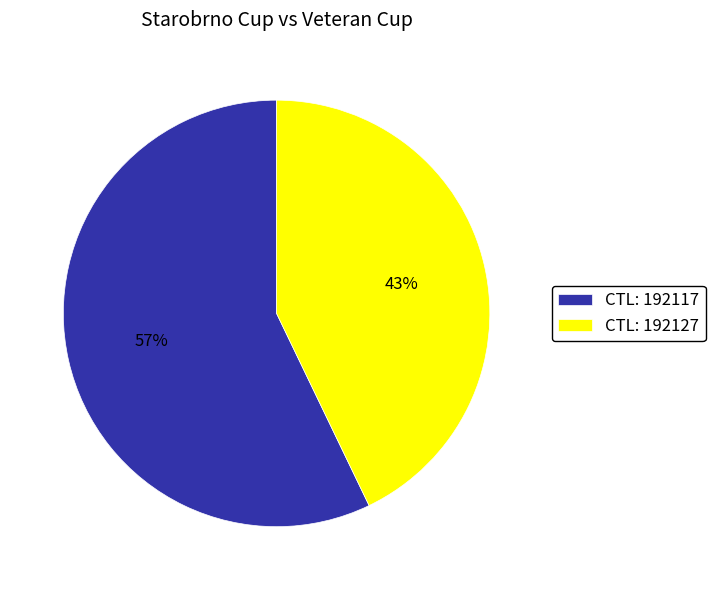

The CTL: 192117 slice represents 57% of the pie. True or false?

True